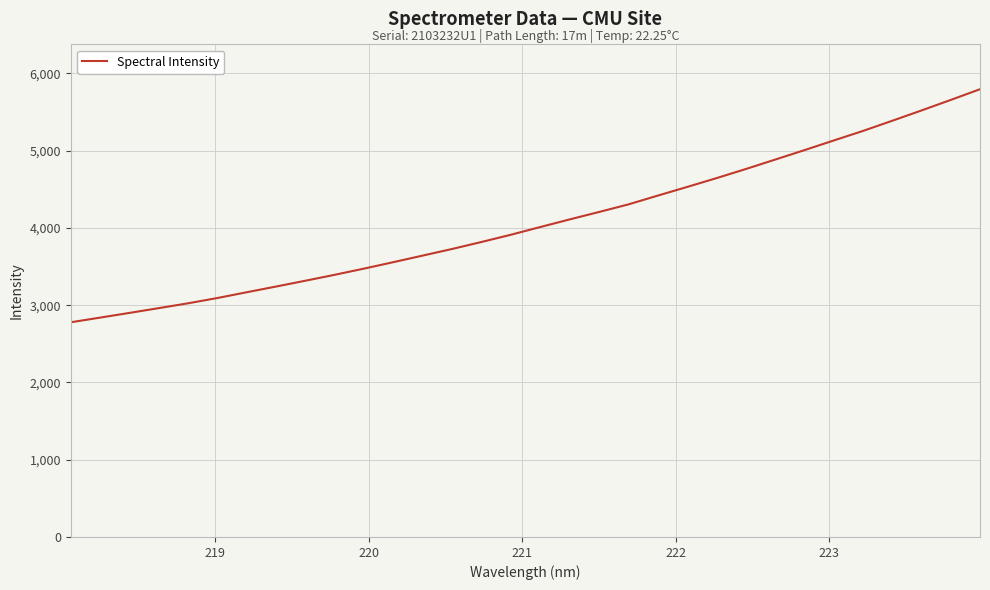

What is the maximum value shown in the chart?

5795.1